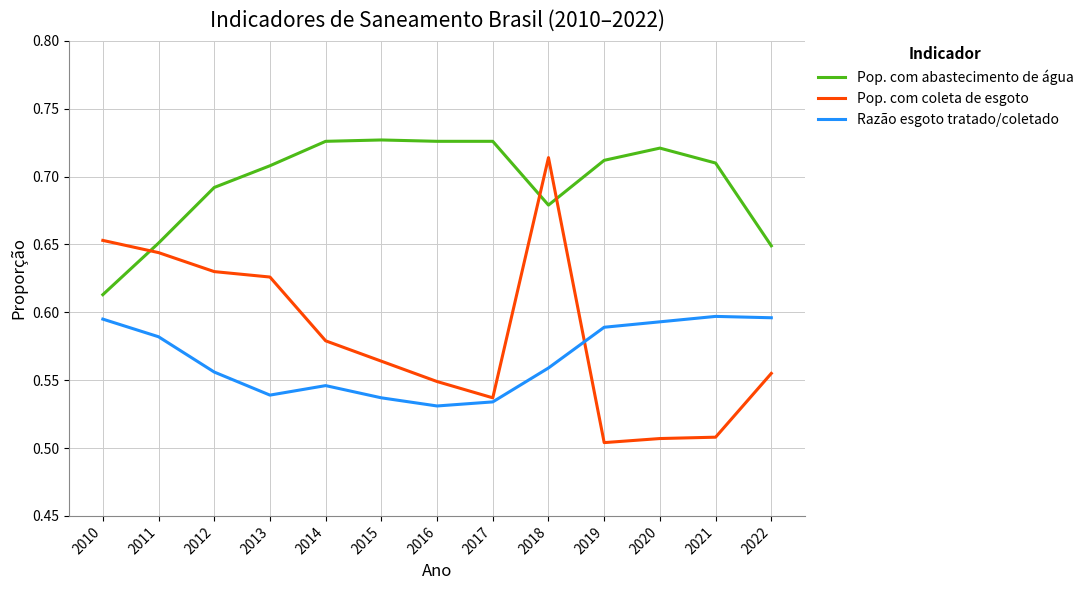

True or false: Pop. com coleta de esgoto has a value of 0.3 at 2014.

False